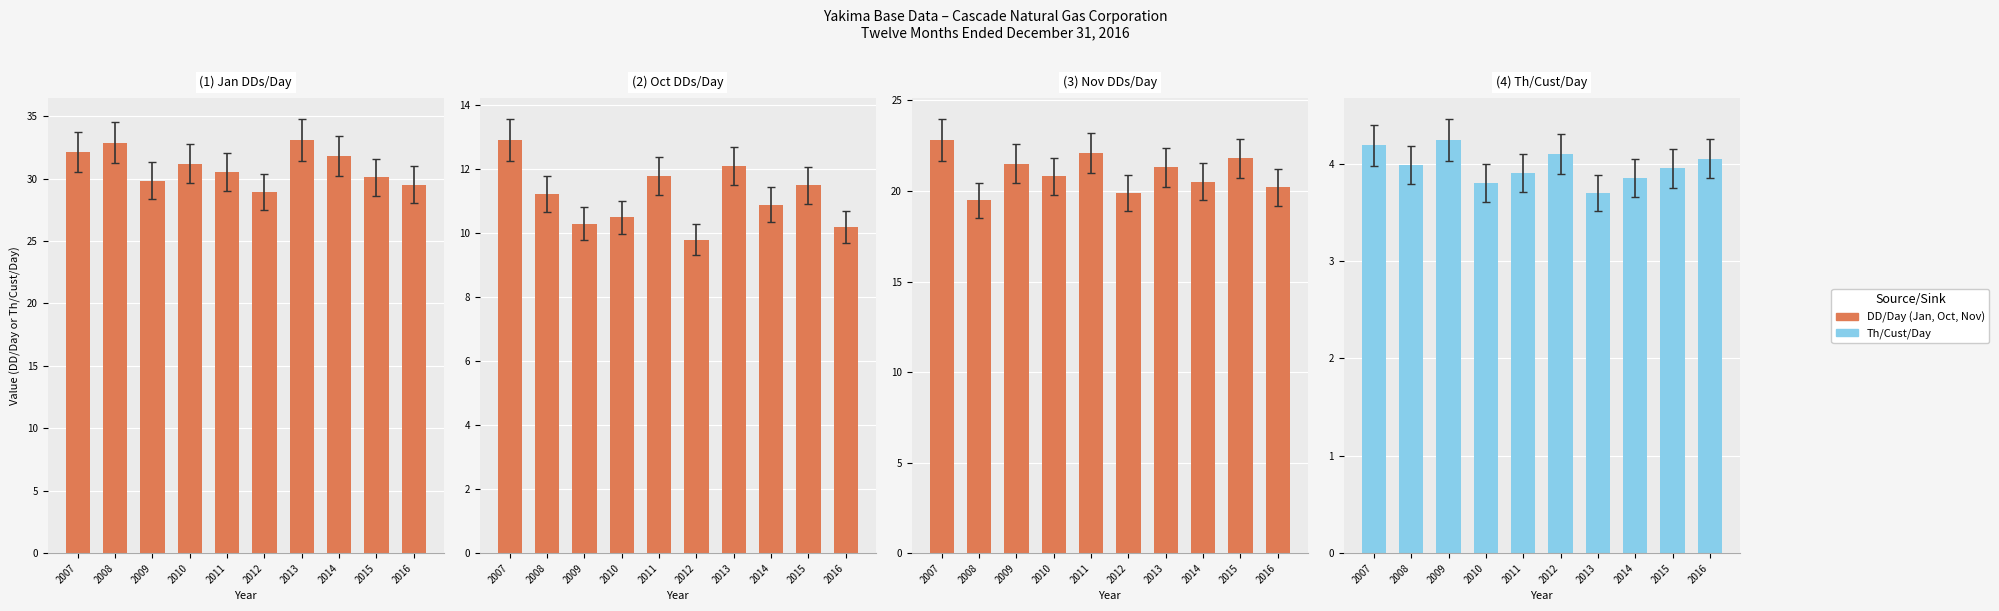

What is the difference between the (2) Oct DDs/Day values at 2007 and 2013?

0.8